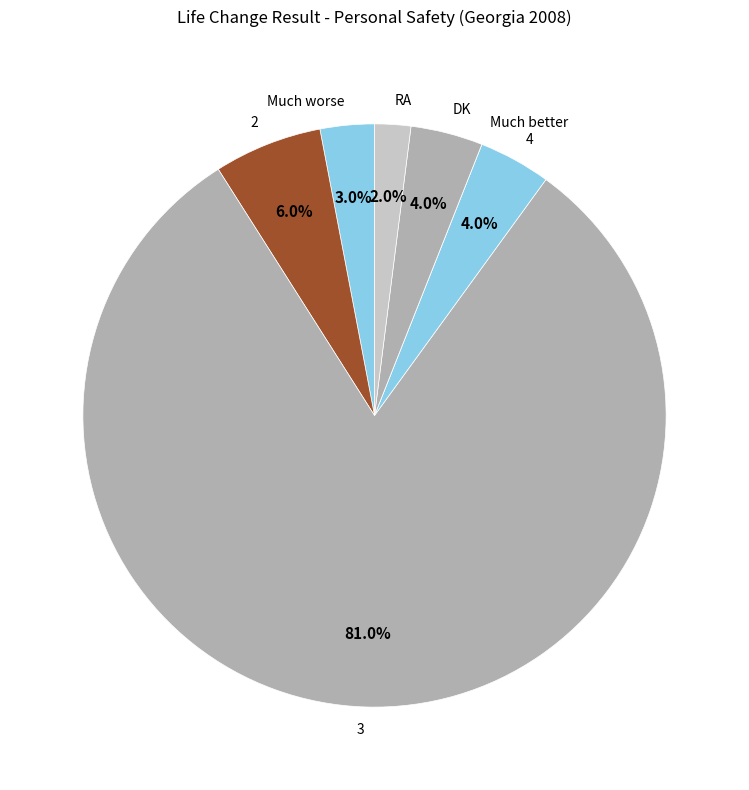

What percentage is the Much worse slice, to the nearest percent?

3%